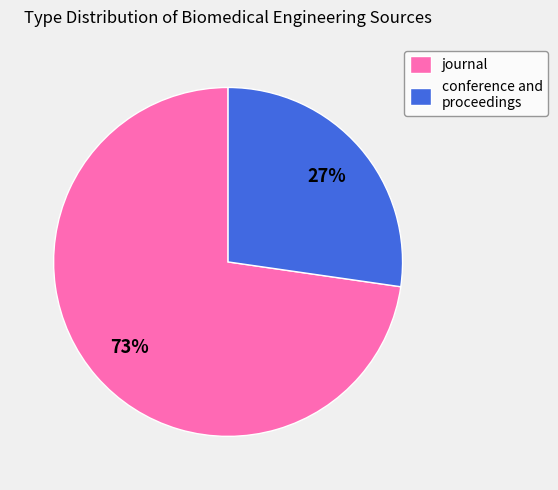

Rank the categories by value from highest to lowest.

journal, conference and proceedings